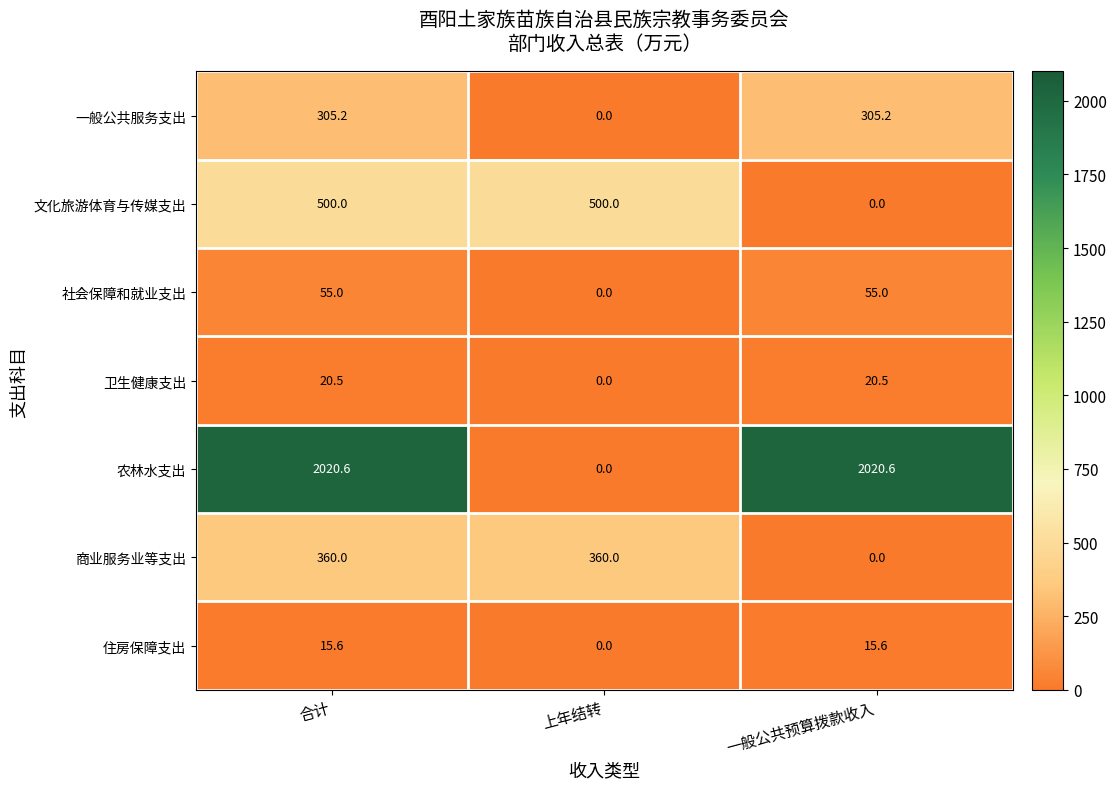

How many categories are shown in the chart?

3